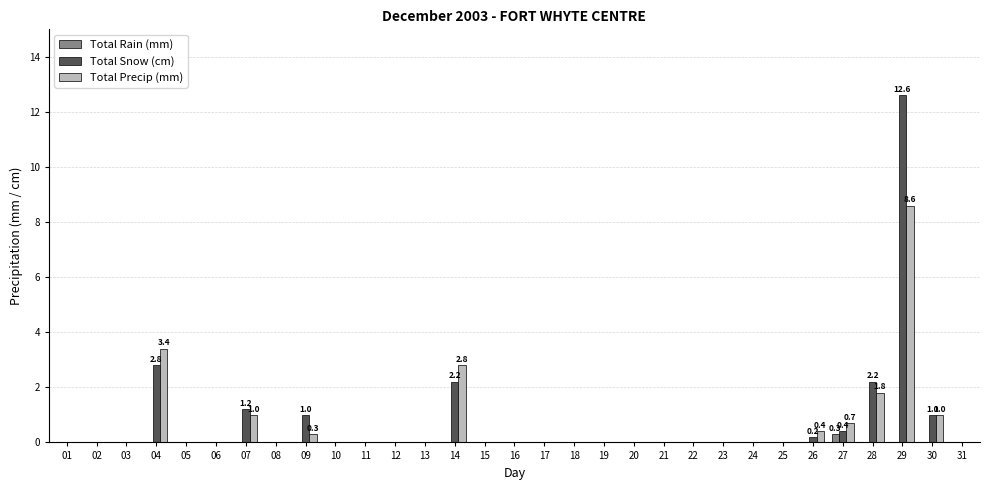

How many series are shown in this chart?

3